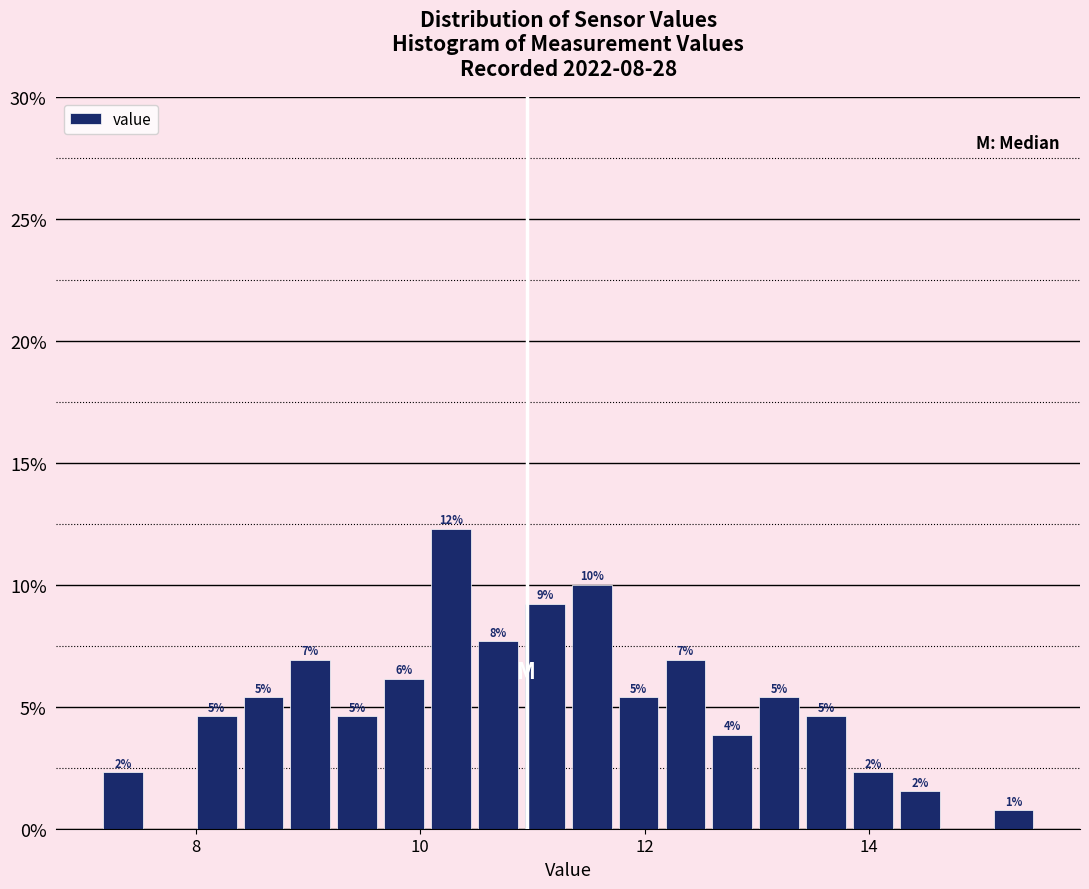

Read against the x-axis, roughly where is the centre of the tallest bar?

10.2